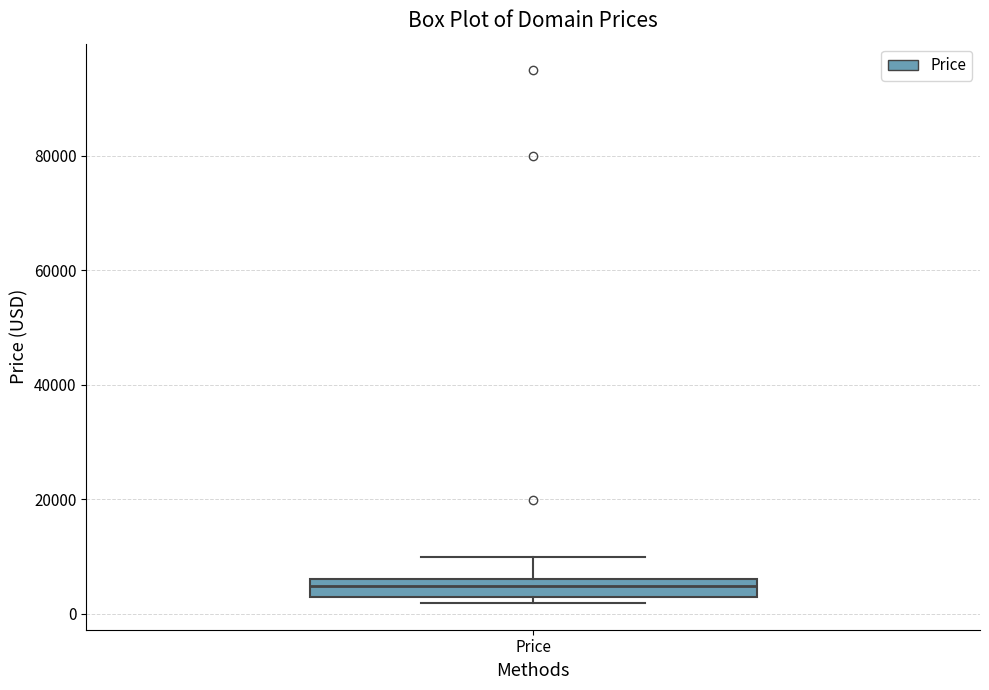

Read this box plot against the y-axis: the position of the median line, the range covered by the box, and the ends of both whiskers. The values are not printed on the chart, so give them approximately, as read against the axis.

median 4000, box 2000 to 6000, whiskers 2000 (just below the box's lower edge) to 10000